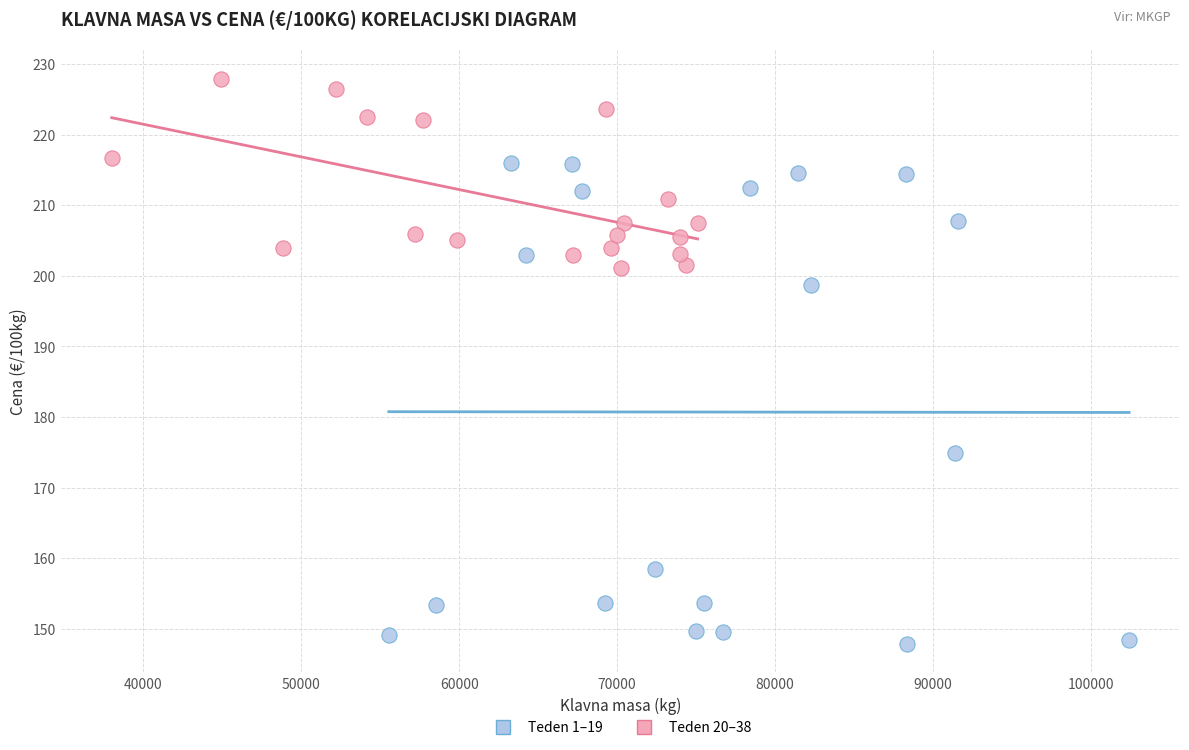

Which series contains the lowest Y value?

Teden 1–19